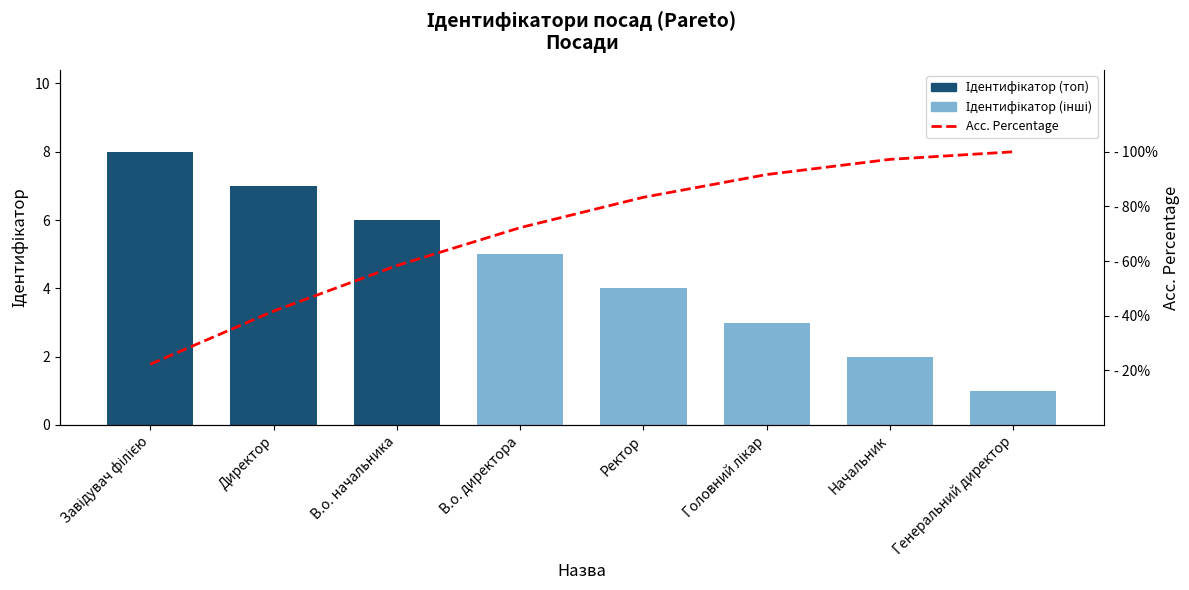

Does the chart contain any negative values?

No